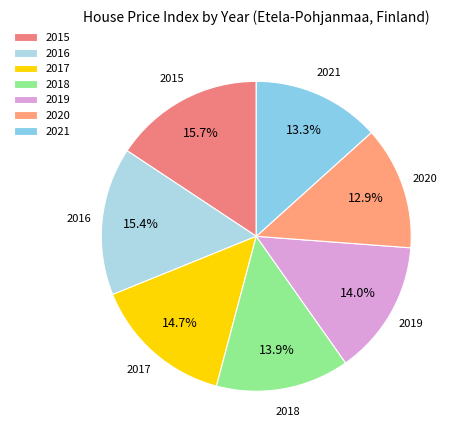

Is there any slice that represents more than half of the pie?

No